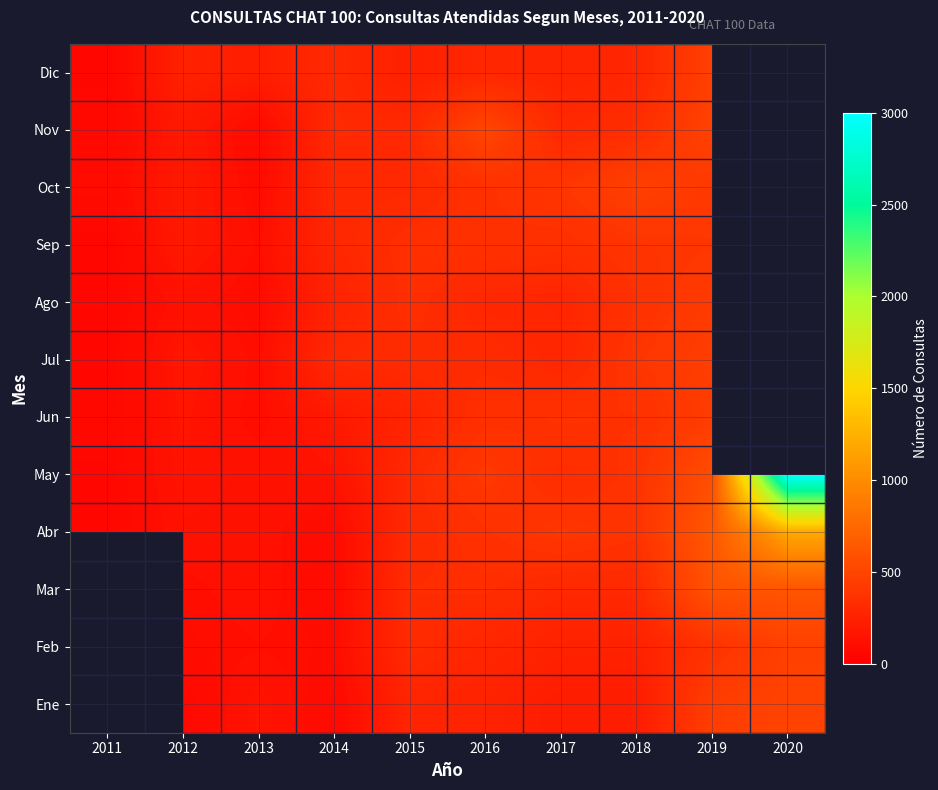

The value of Sep at 2014 is 199.5. True or false?

False